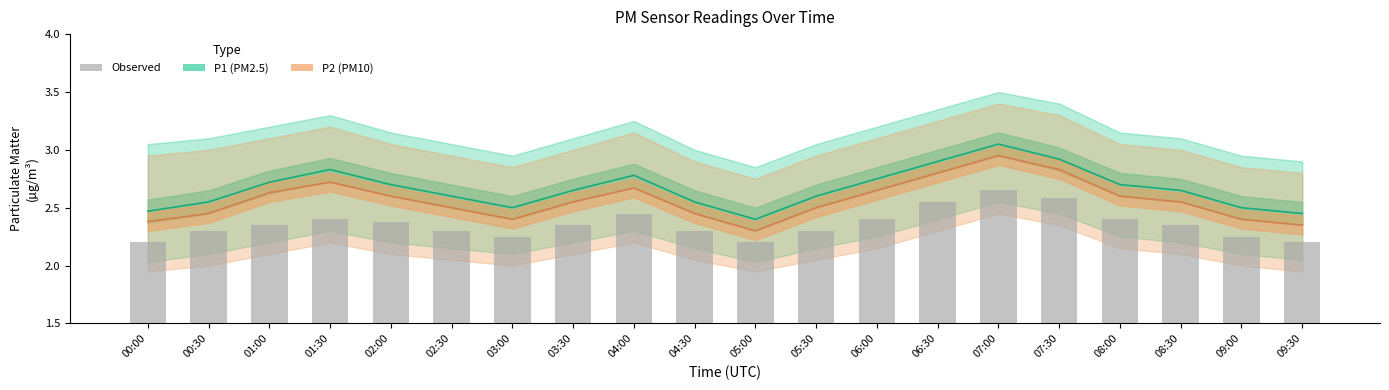

Is it true that Observed equals 4.2 at 04:00?

False